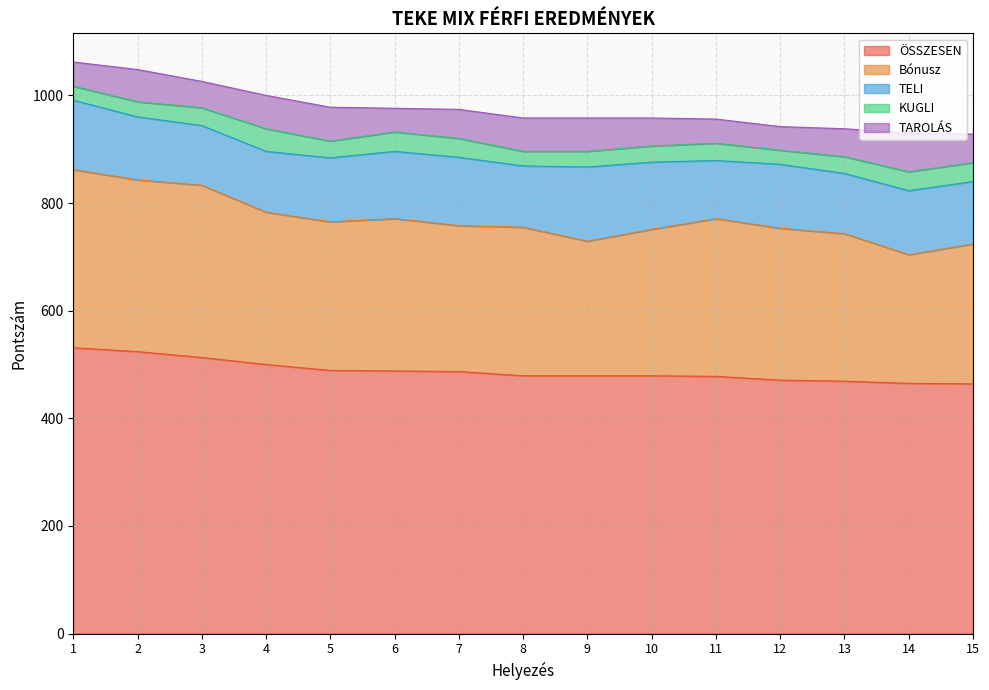

What is the spread (max minus min) of values at 10?

449